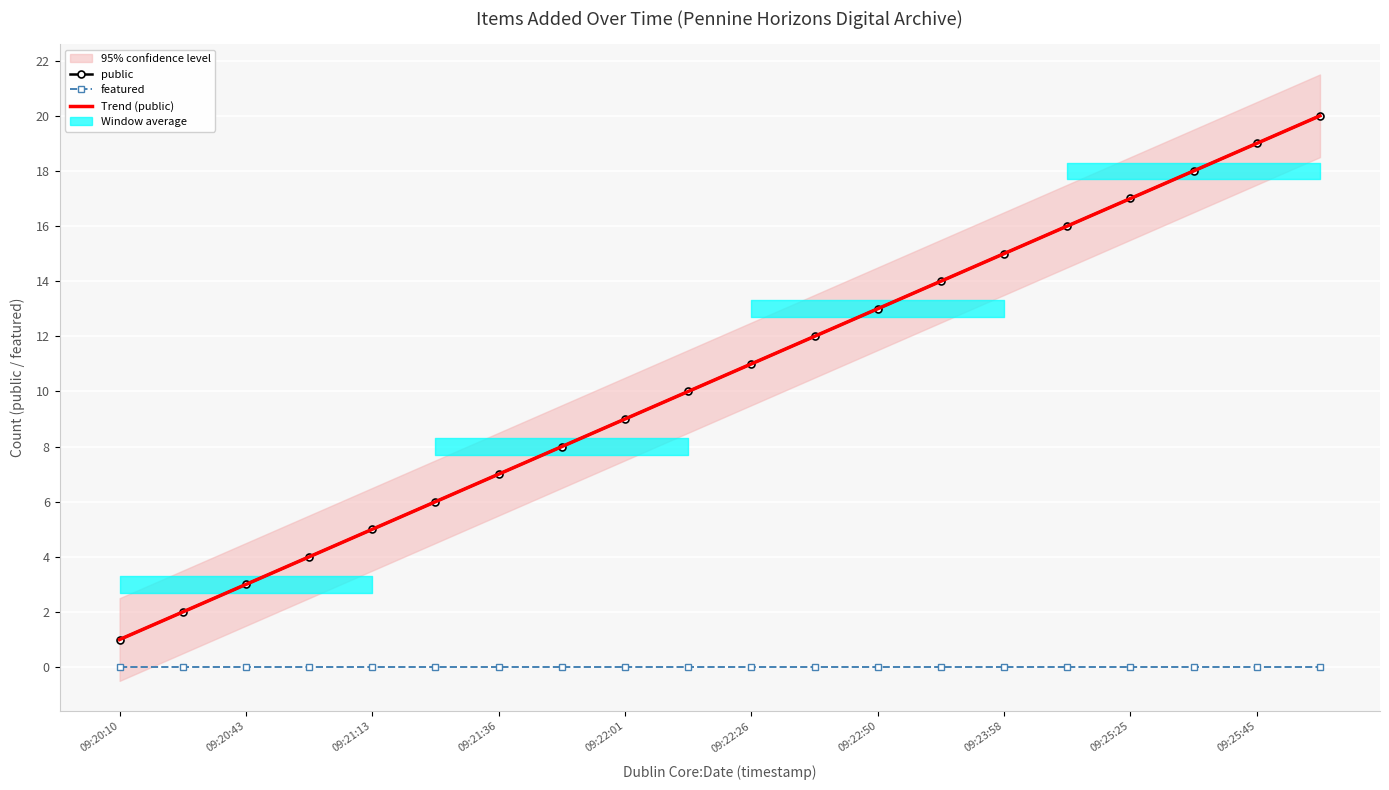

True or false: public has more than 1 interior local peaks.

False